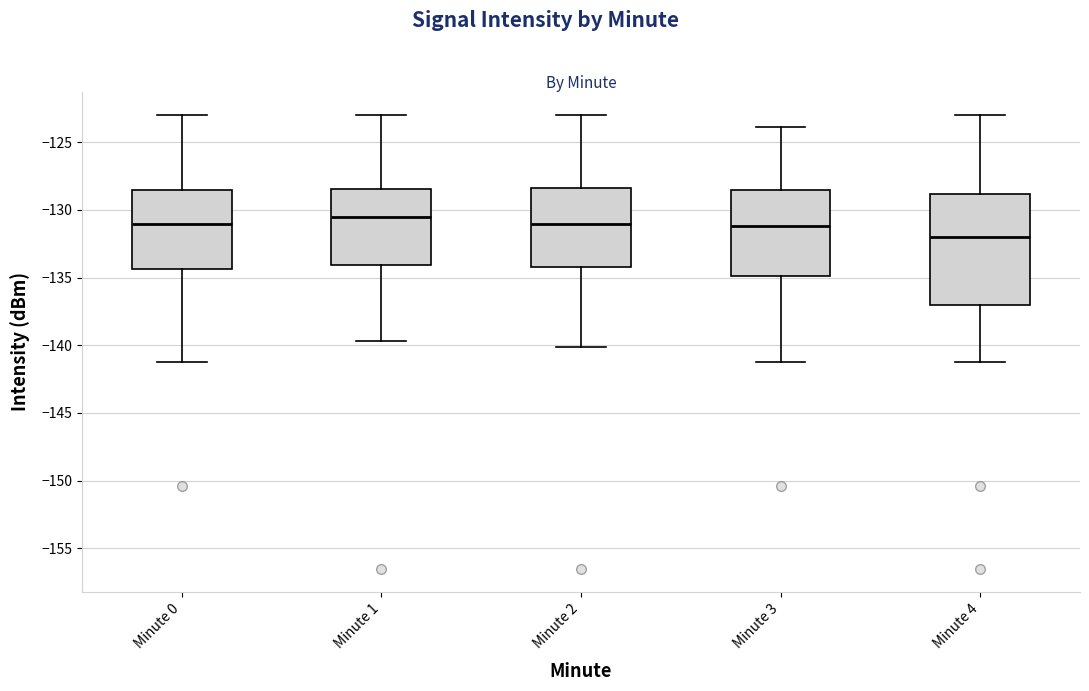

Which box's median line is the lowest?

Minute 4